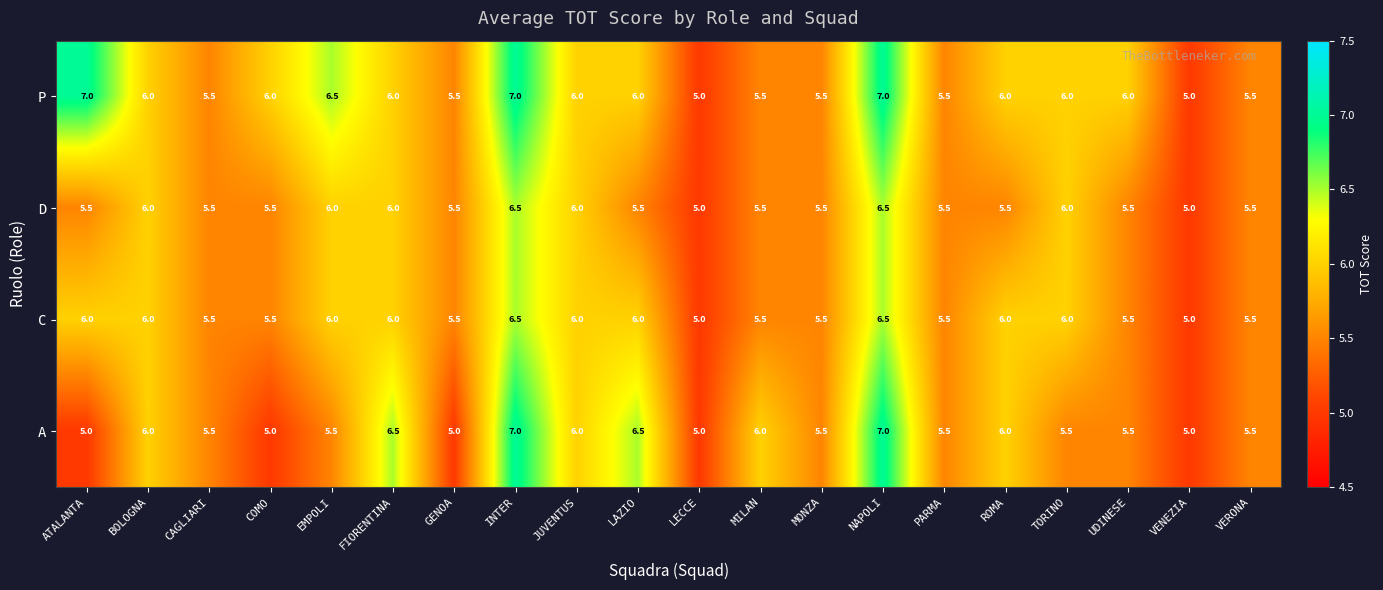

What is the approximate value of A at INTER?

7.0